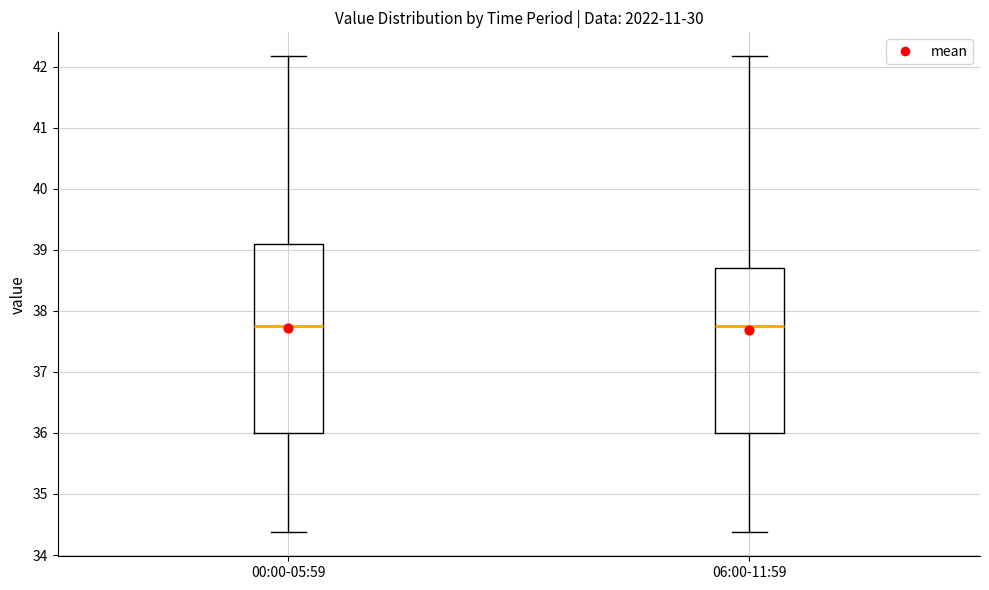

Where does the median line of the box for 06:00-11:59 sit on the y-axis? The values are not printed on the chart, so give them approximately, as read against the axis.

37.8